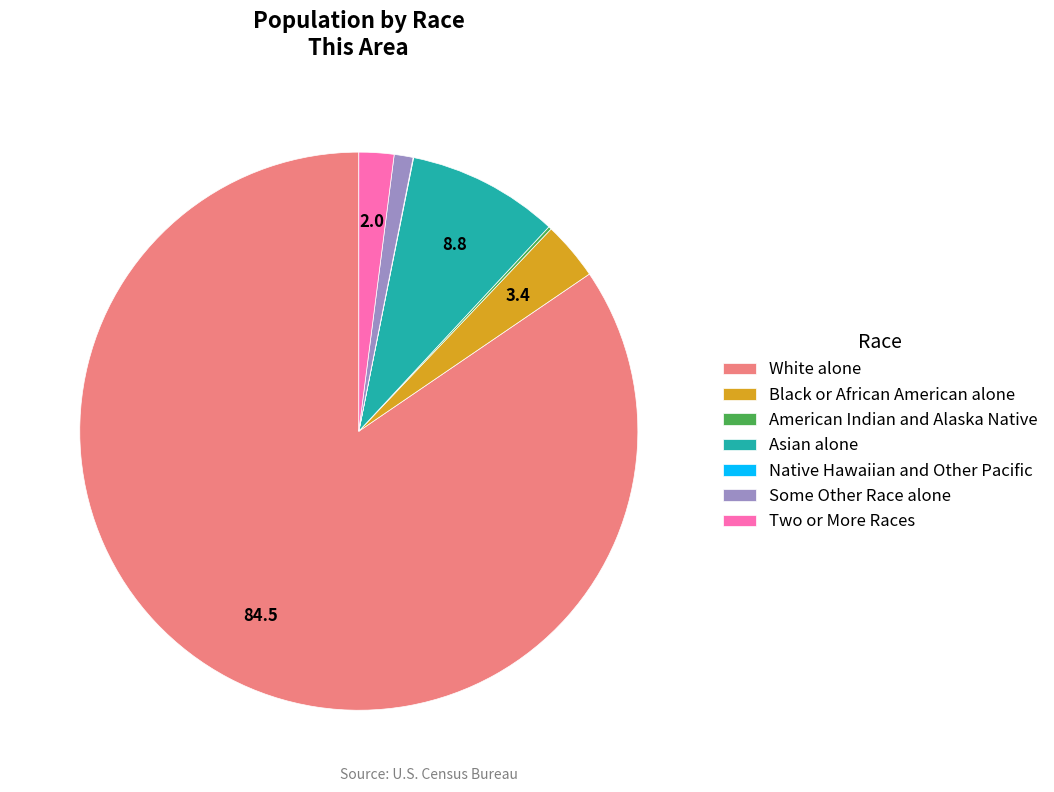

Between White alone and Asian alone, which is larger?

White alone